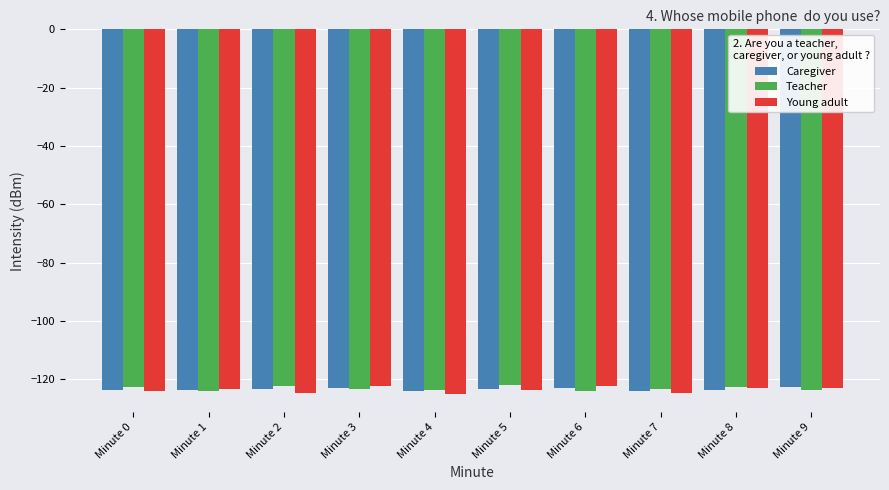

What is the total value across all series at Minute 9?

-369.5